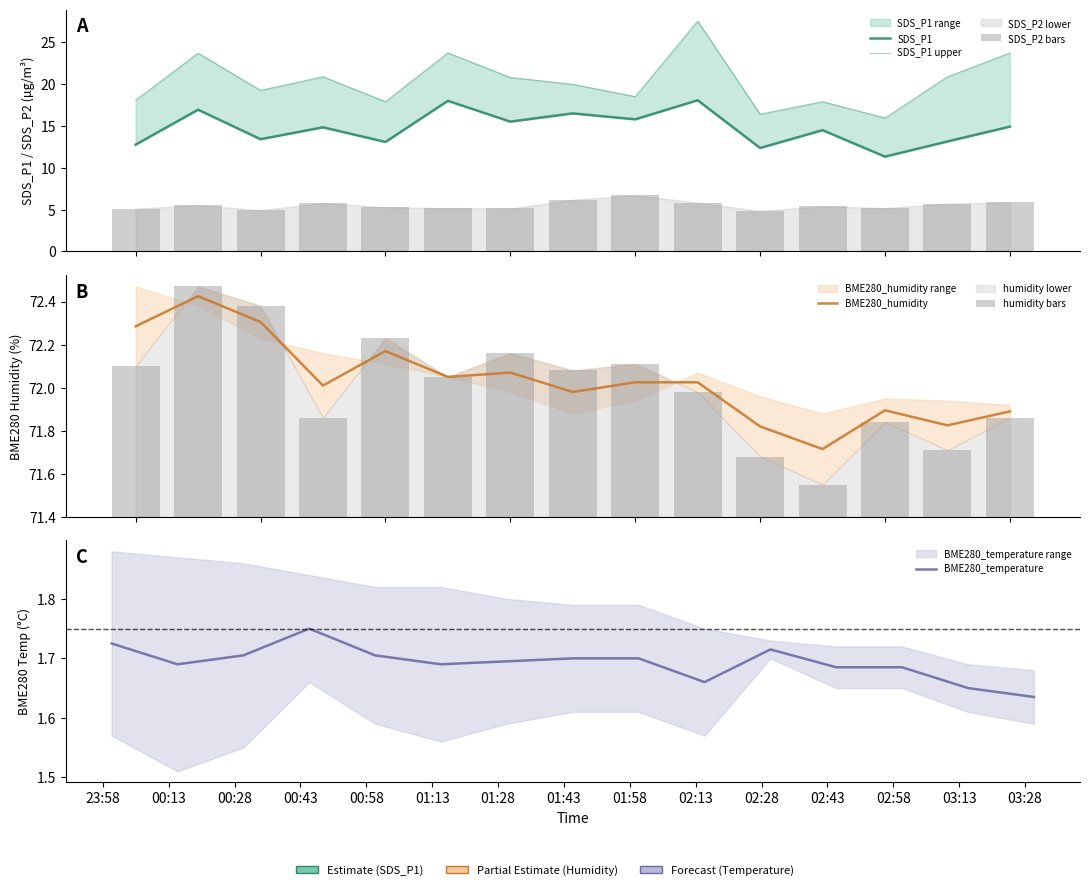

Between 01:43 and 01:28, which is larger?

01:43